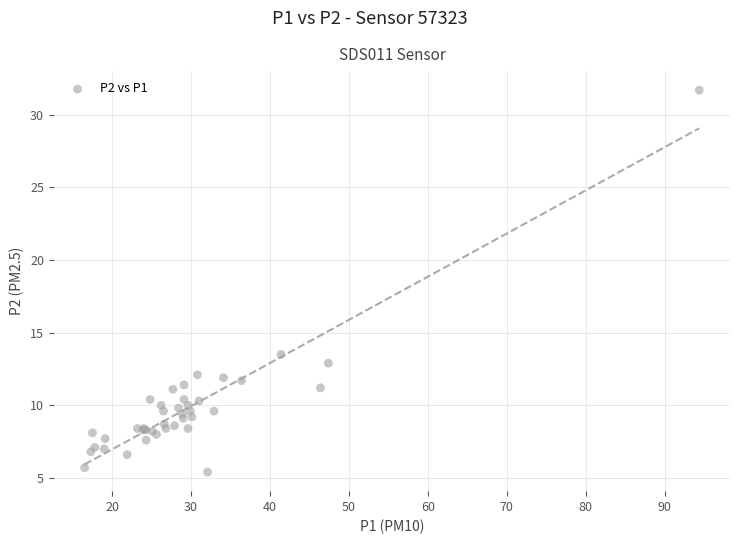

What Y value in the scatter plot is closest to 18?

13.5